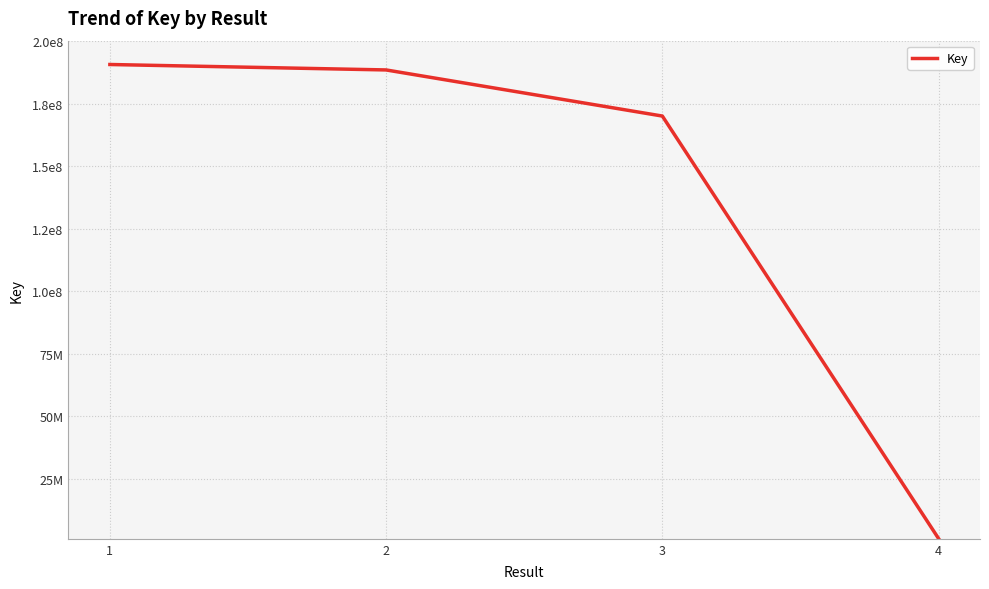

Approximately how many times larger is the value at 1 compared to 2?

1.0